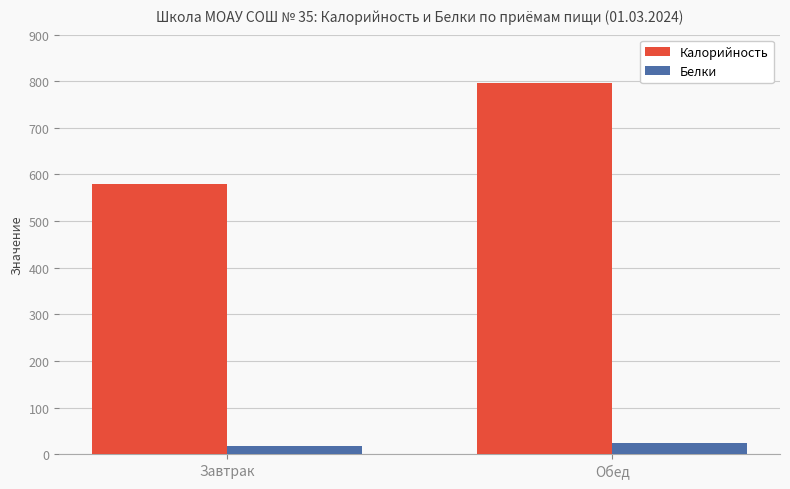

Is it true that Белки equals 24.3 at Обед?

True